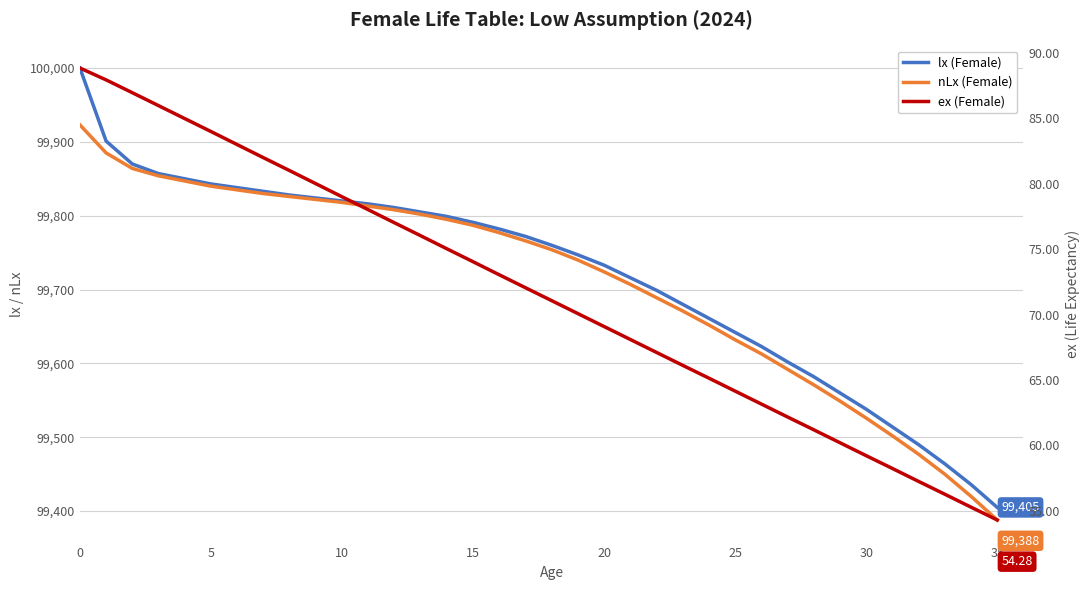

Which series has the largest range (max minus min)?

lx (Female)